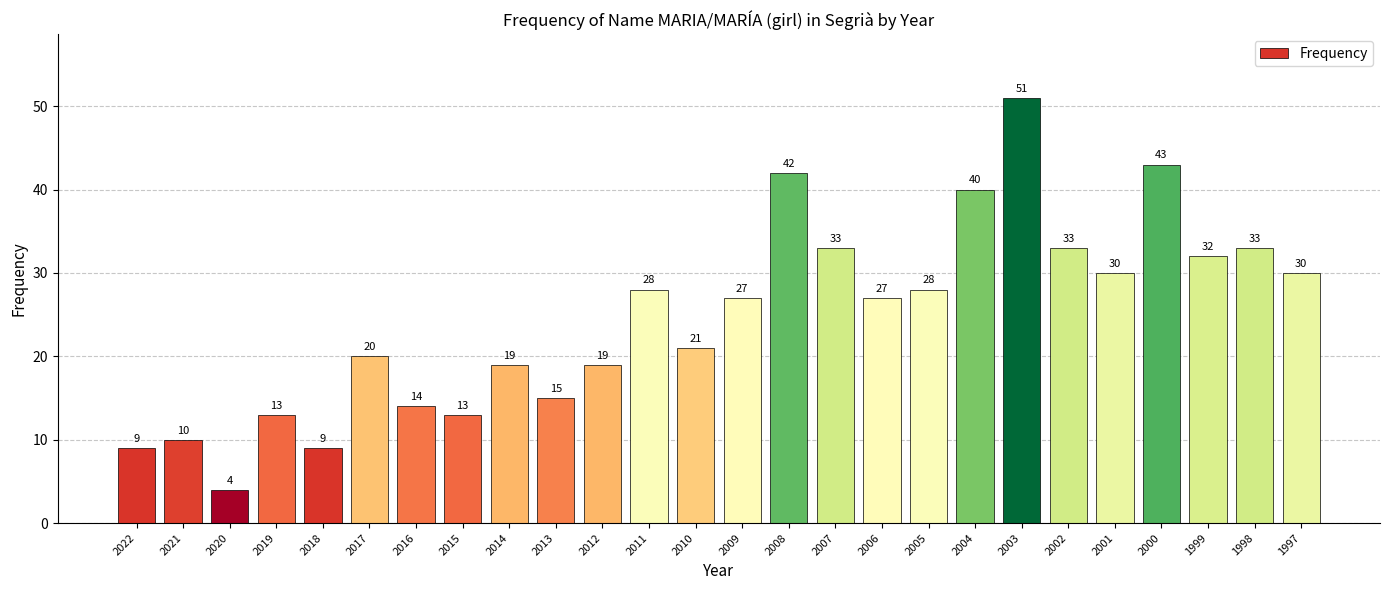

Does the chart contain any negative values?

No